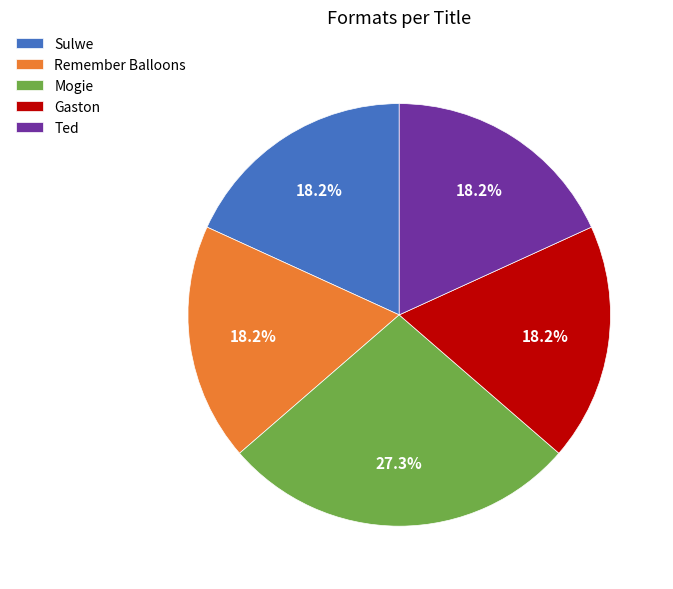

How much of the chart is everything except Ted?

81.8%